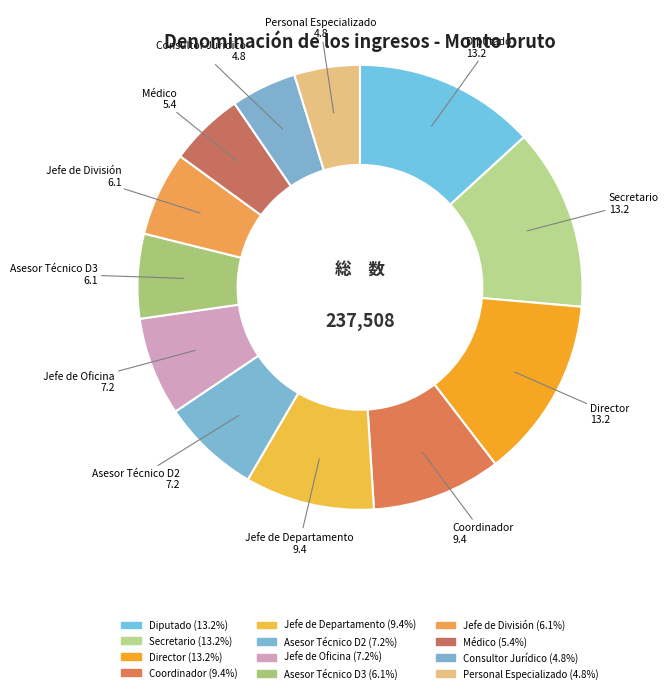

Approximately how many times larger is the value at Jefe de Oficina compared to Asesor Técnico D2?

1.0